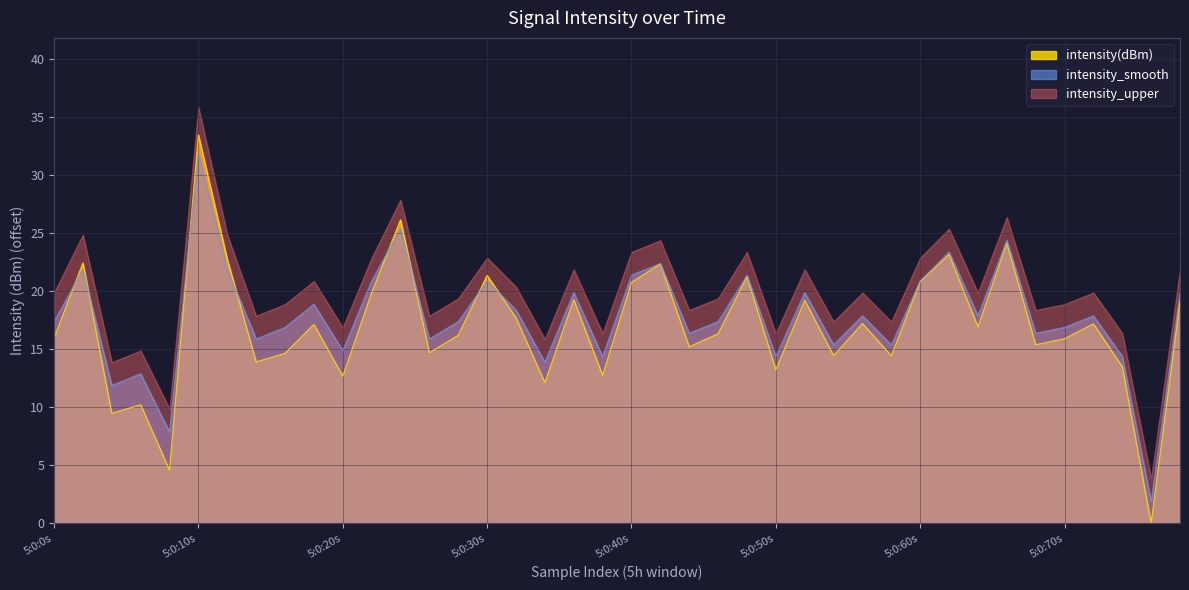

In intensity_smooth, how many points are higher than both neighbors (excluding endpoints)?

14